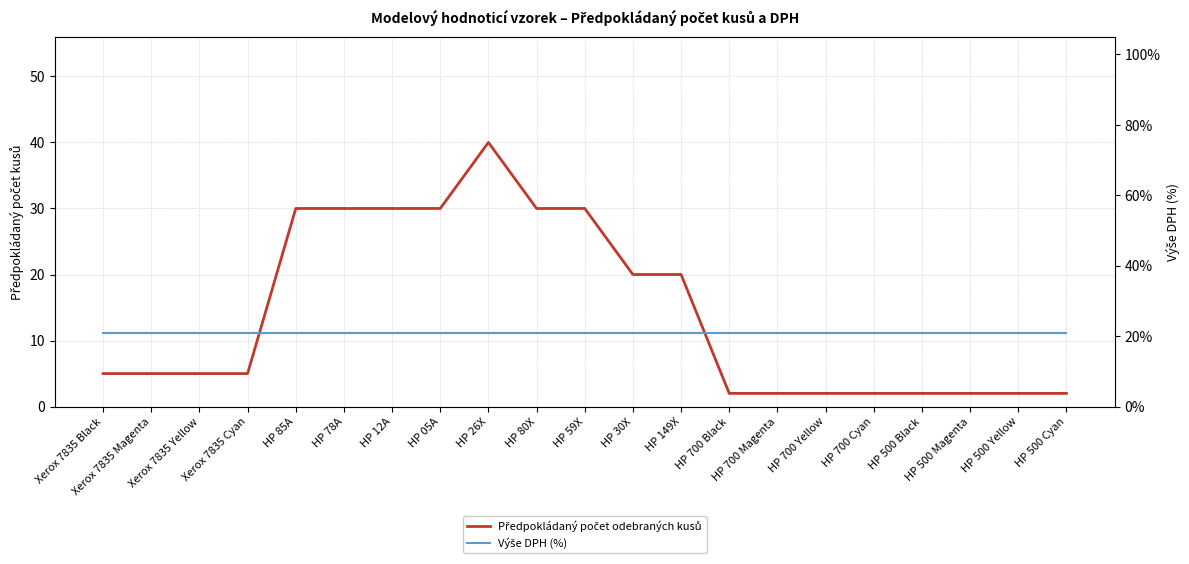

True or false: Předpokládaný počet odebraných kusů and Výše DPH (%) cross at least once.

True